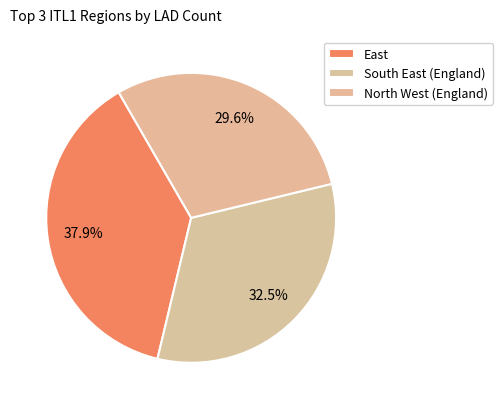

Does any single category account for the majority?

No